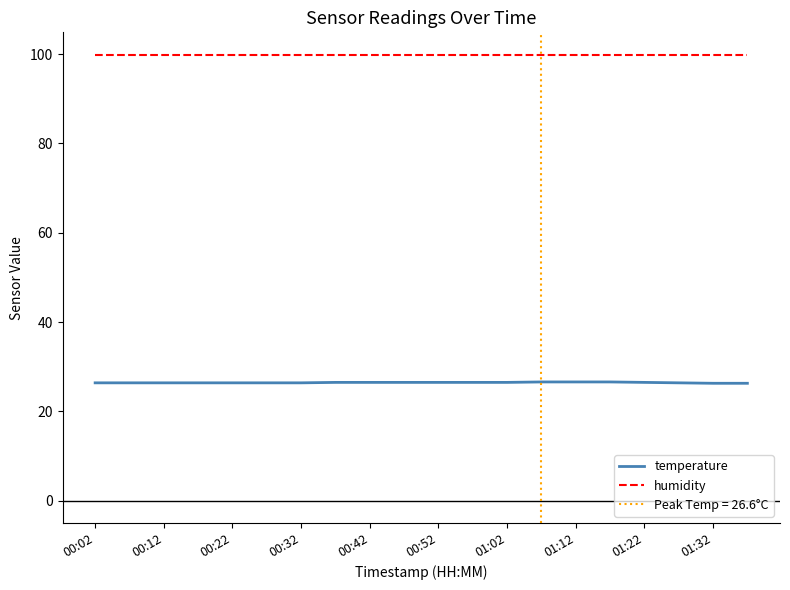

What is the sum of all temperature values?

529.1